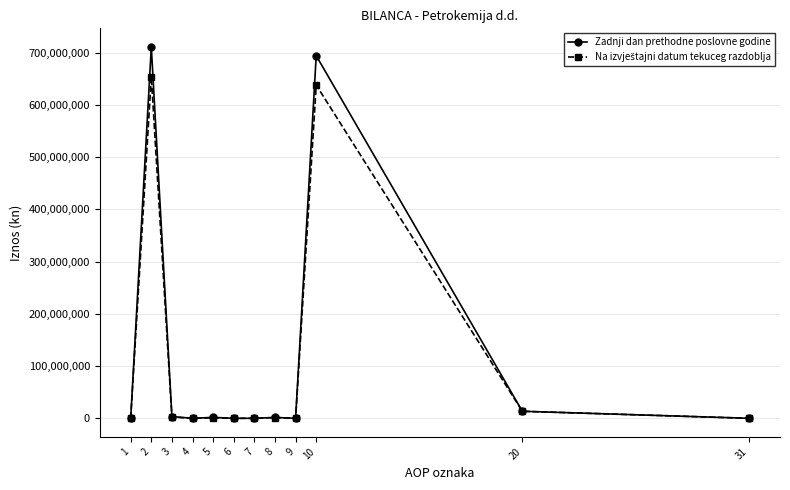

Which series has the largest range (max minus min)?

Zadnji dan prethodne poslovne godine